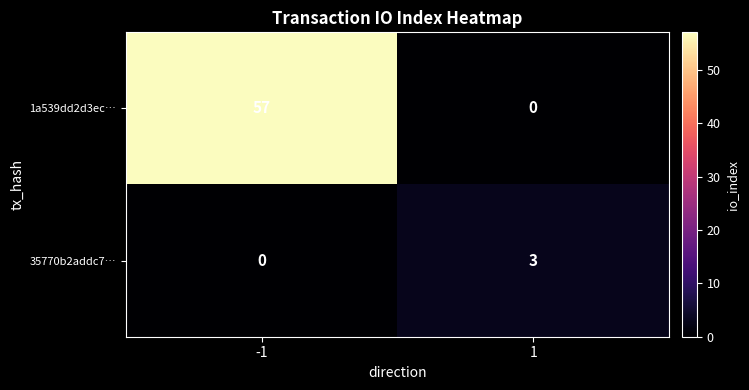

Is it true that 35770b2addc7… equals 0 at -1?

True